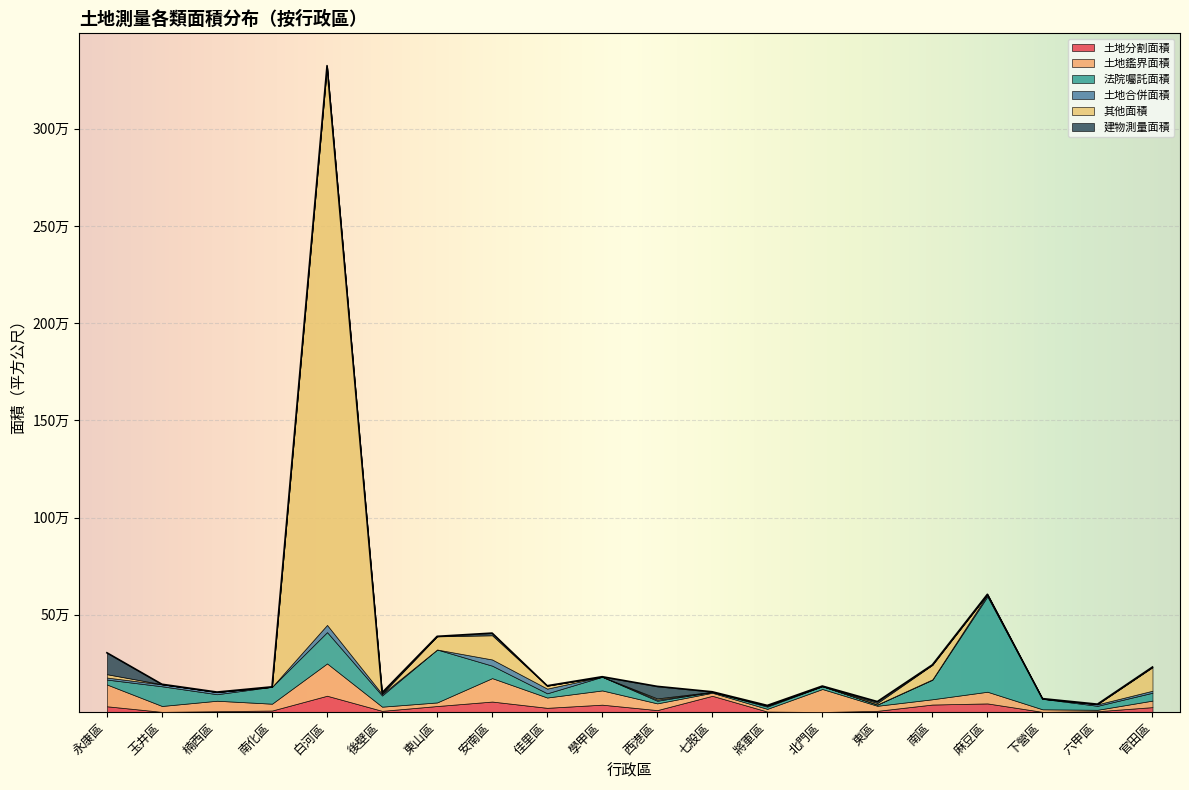

What are all the series names shown in the legend?

土地分割面積, 土地鑑界面積, 法院囑託面積, 土地合併面積, 其他面積, 建物測量面積